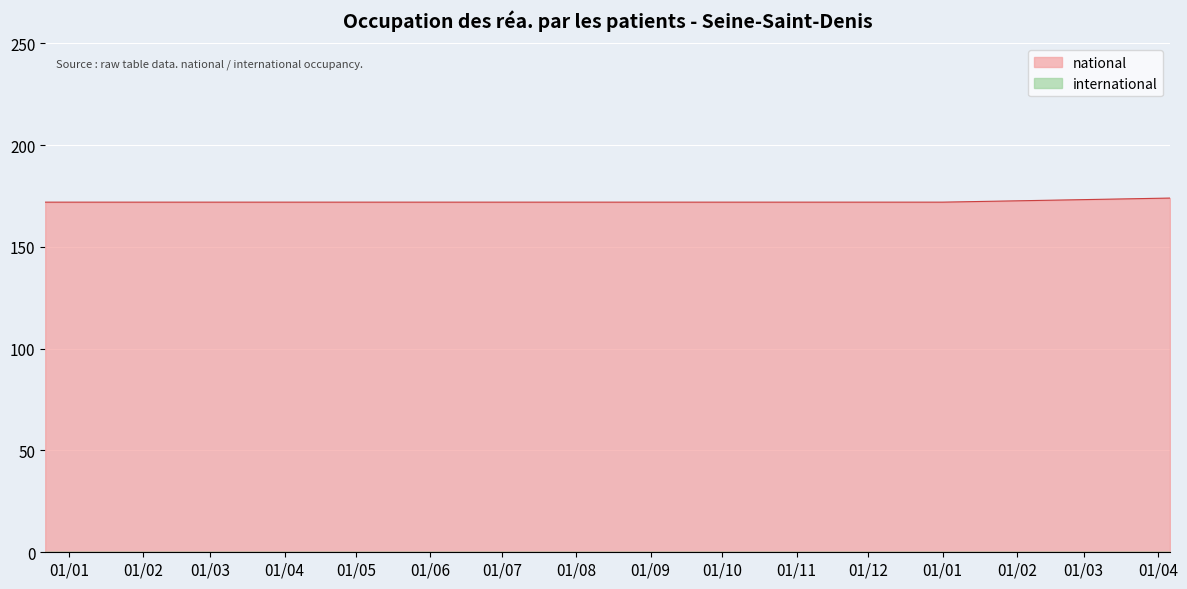

Is it true that the value at 2019-04-06 is 174?

True